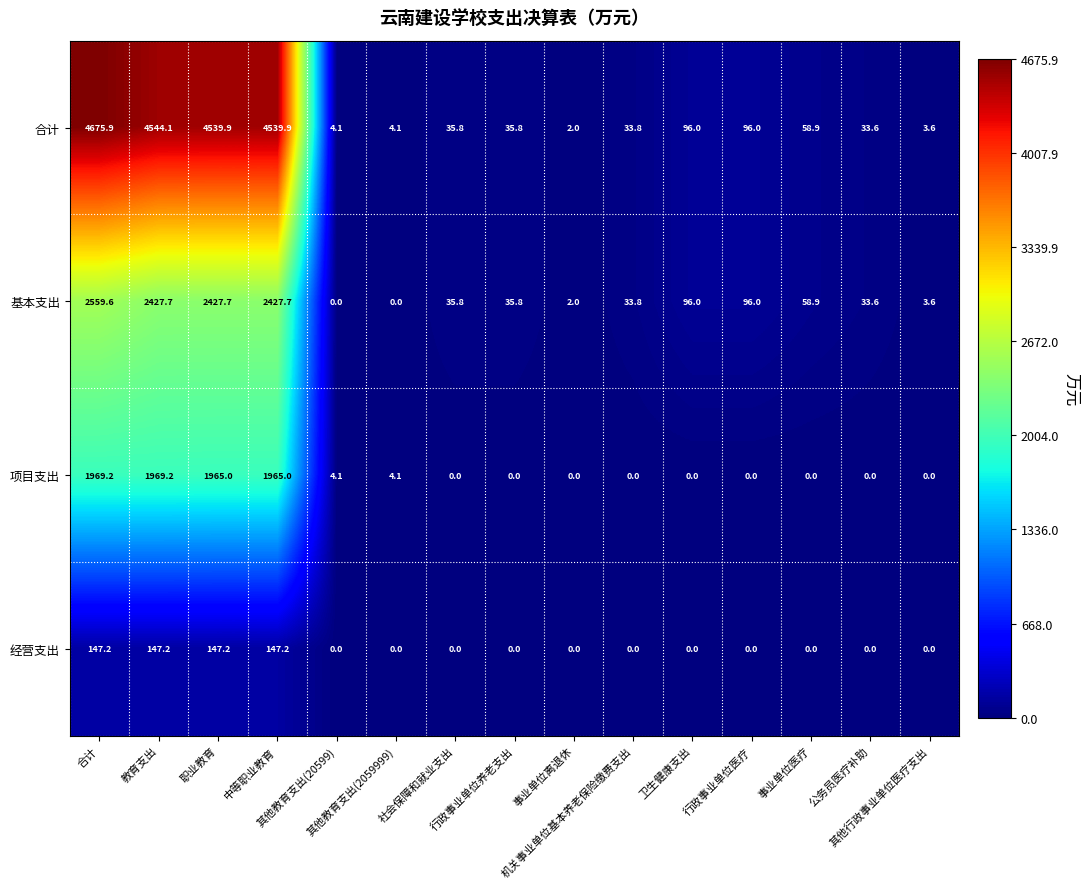

What is the maximum value shown in the chart?

4675.9